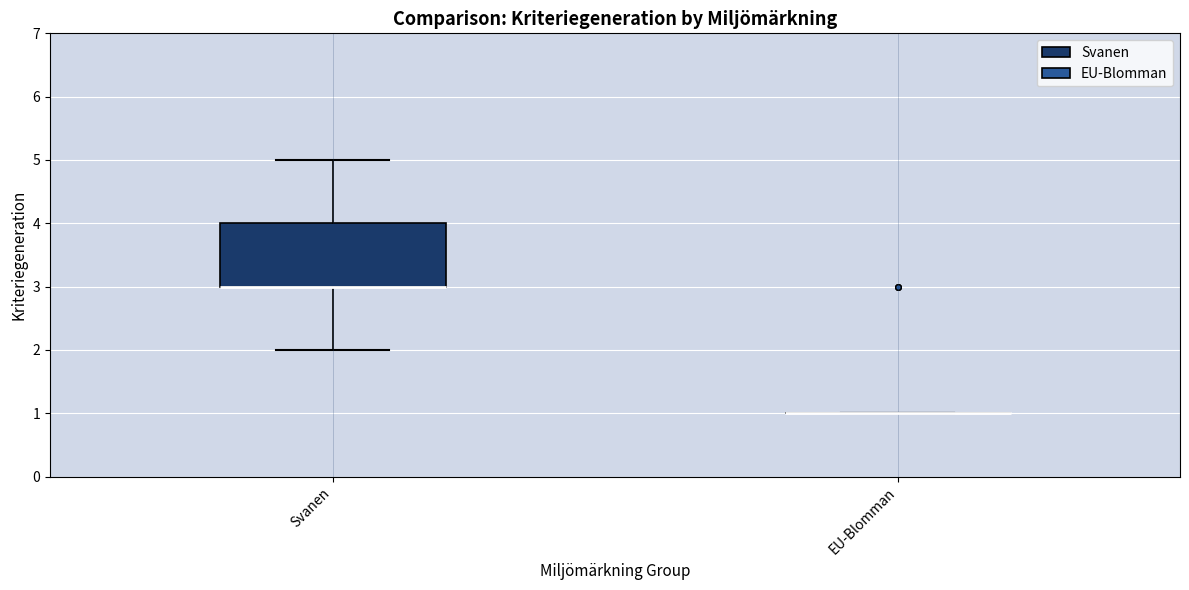

Reading left to right, read every box against the y-axis: the position of its median line, the range the box covers, and the ends of its whiskers. The values are not printed on the chart, so give them approximately, as read against the axis.

Svanen: median 3 (drawn on the box's lower edge), box 3 to 4, whiskers 2 to 5
EU-Blomman: box collapsed to a line at 1, whiskers 1 to 1